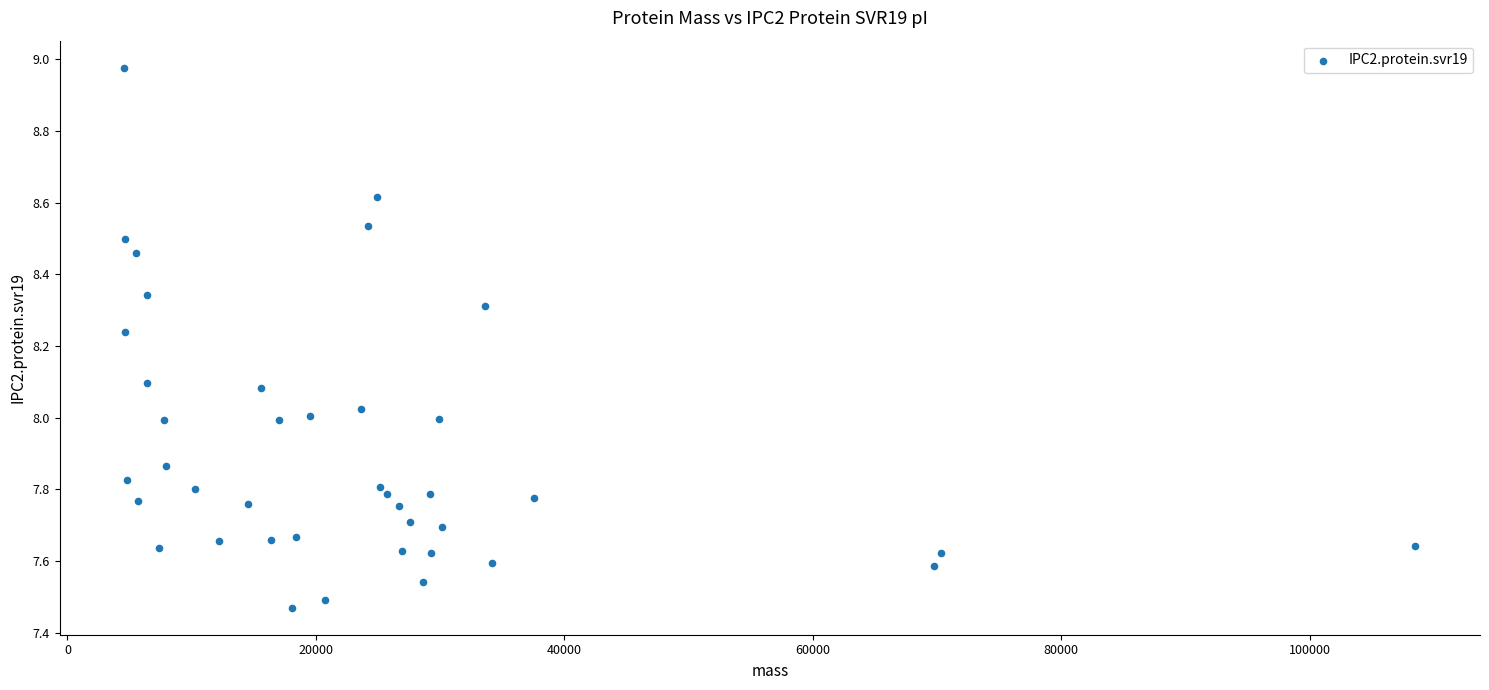

What is the range of Y values (max minus min)?

1.5